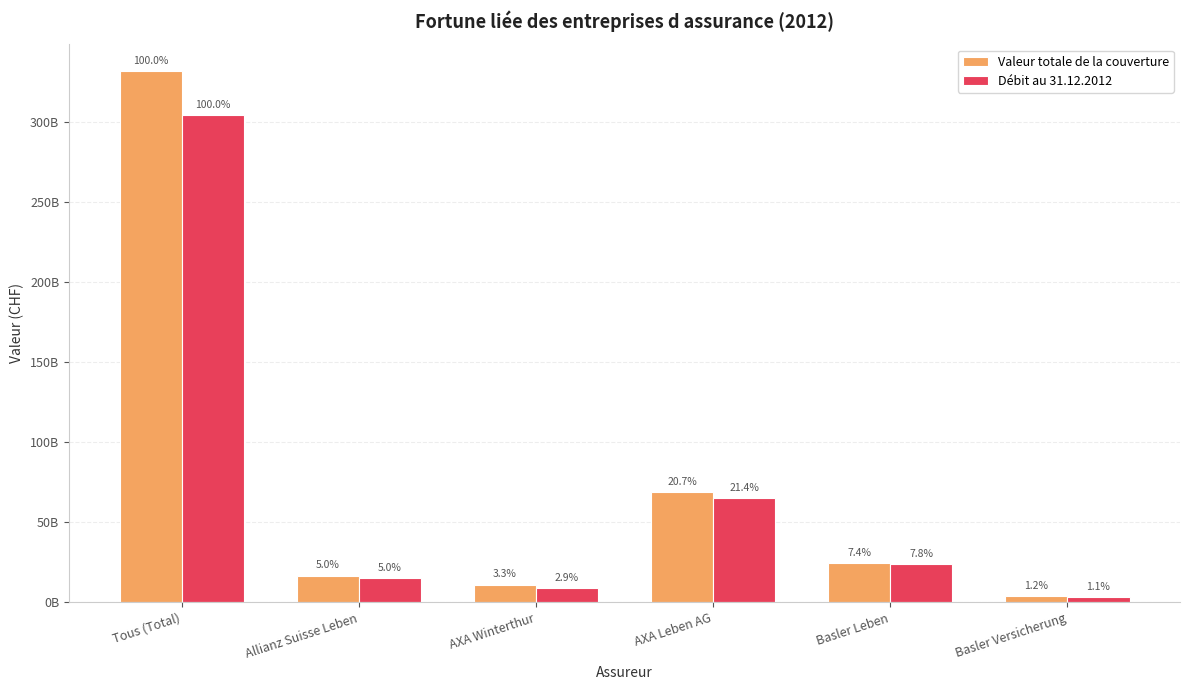

Reading left to right, list all the values displayed in this chart.

Valeur totale de la couverture: 331904334837	16606517235	10977601462	68691207379	24574147083	3879117650
Débit au 31.12.2012: 304560265707	15248389790	8927156140	65314213986	23850033410	3353140083